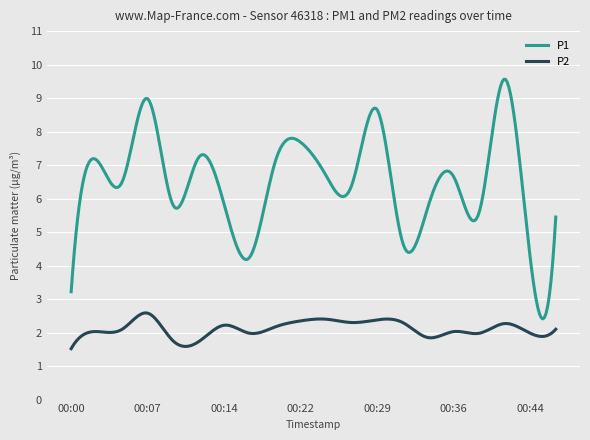

What is the maximum value for P2?

2.6